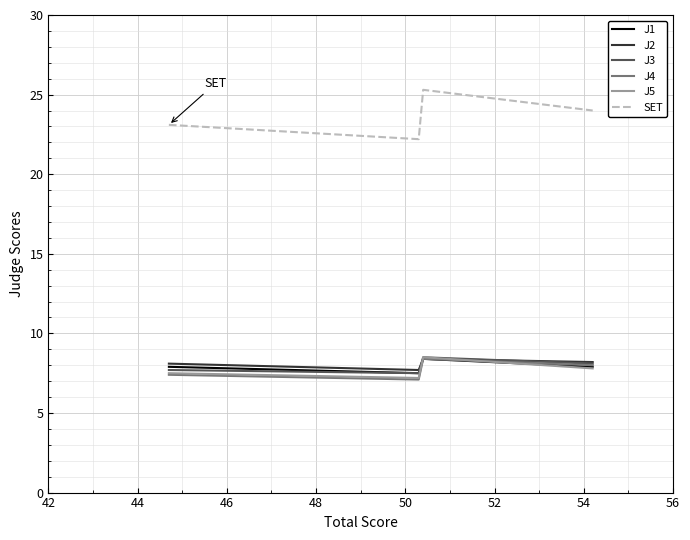

What is the minimum value shown in the chart?

7.1